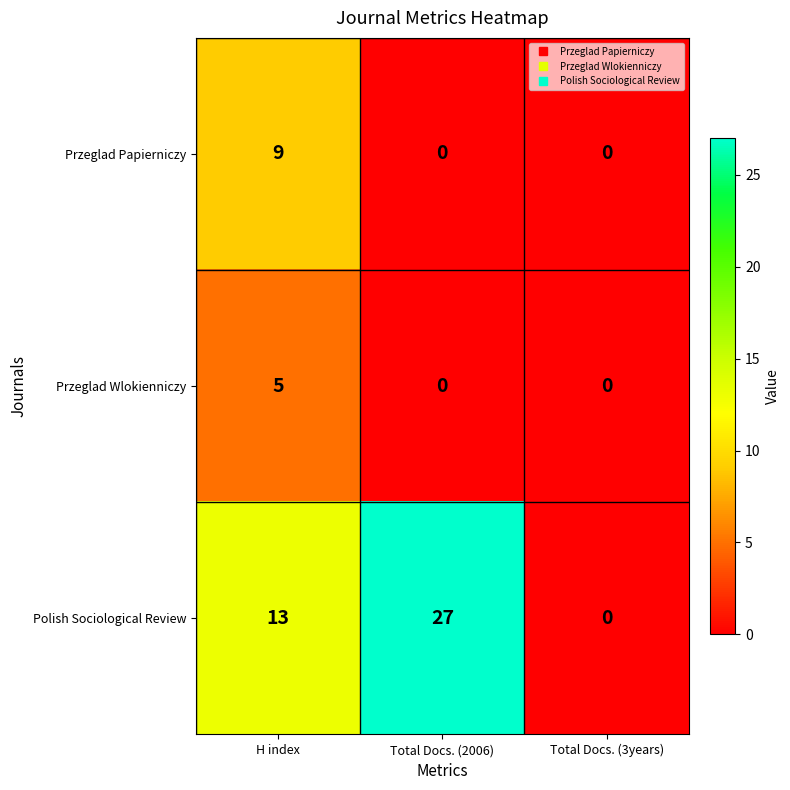

Read the Przeglad Wlokienniczy value at H index.

5